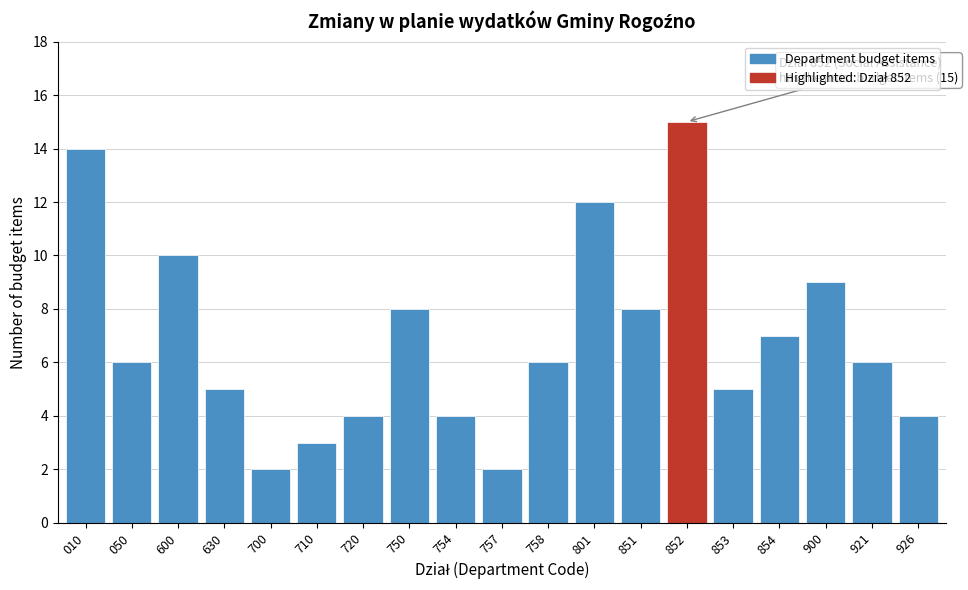

Reading right to left, what are all the values shown in this chart?

4	6	9	7	5	15	8	12	6	2	4	8	4	3	2	5	10	6	14